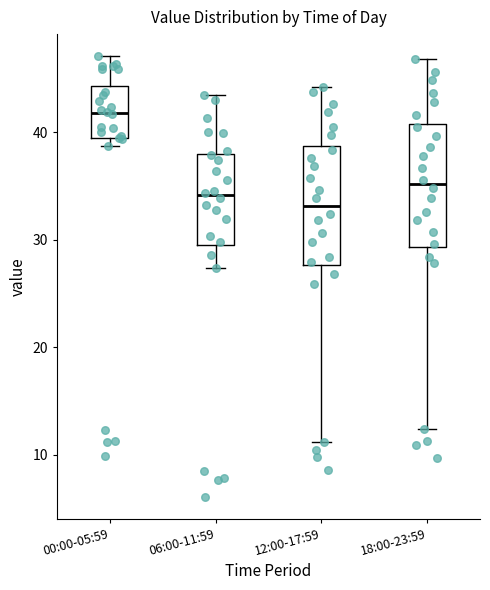

Reading left to right, transcribe this box plot: for each box, give where its median line is, the range the box spans, and where its two whiskers end, as read against the y-axis. The values are not printed on the chart, so give them approximately, as read against the axis.

00:00-05:59: median 42, box 39 to 44, whiskers 39 (just below the box's lower edge) to 47
06:00-11:59: median 34, box 30 to 38, whiskers 27 to 44
12:00-17:59: median 33, box 28 to 39, whiskers 11 to 44
18:00-23:59: median 35, box 29 to 41, whiskers 12 to 47